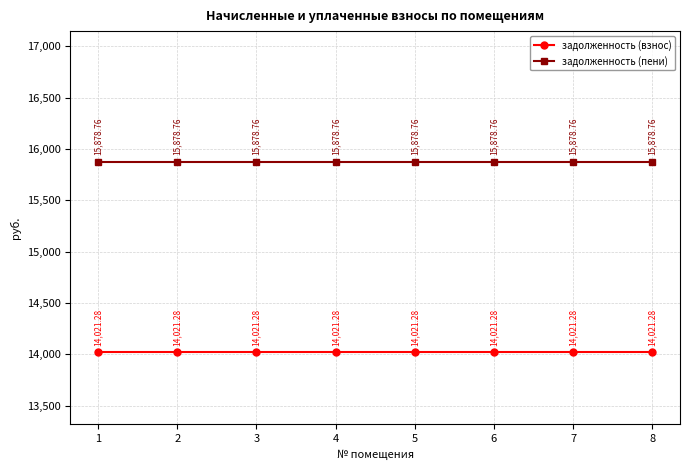

True or false: задолженность (пени) has more than 2 interior local peaks.

False